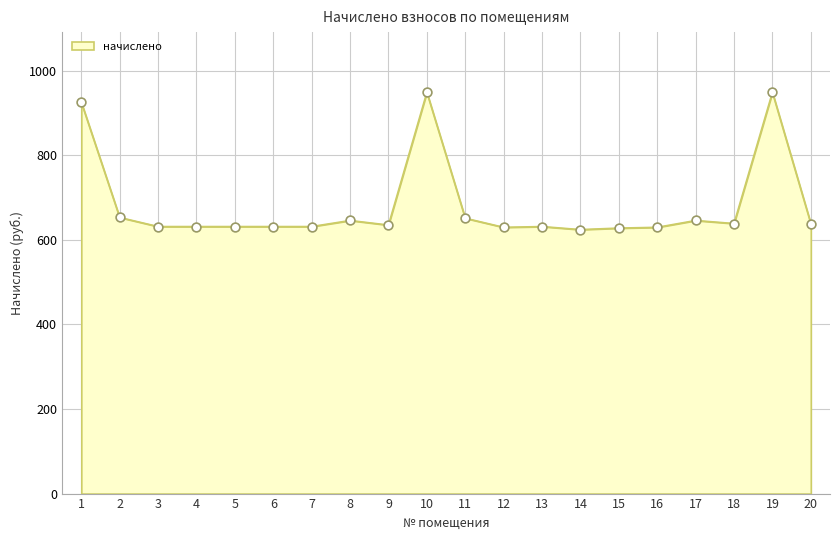

What is the change in value from 7 to 10?

+317.5